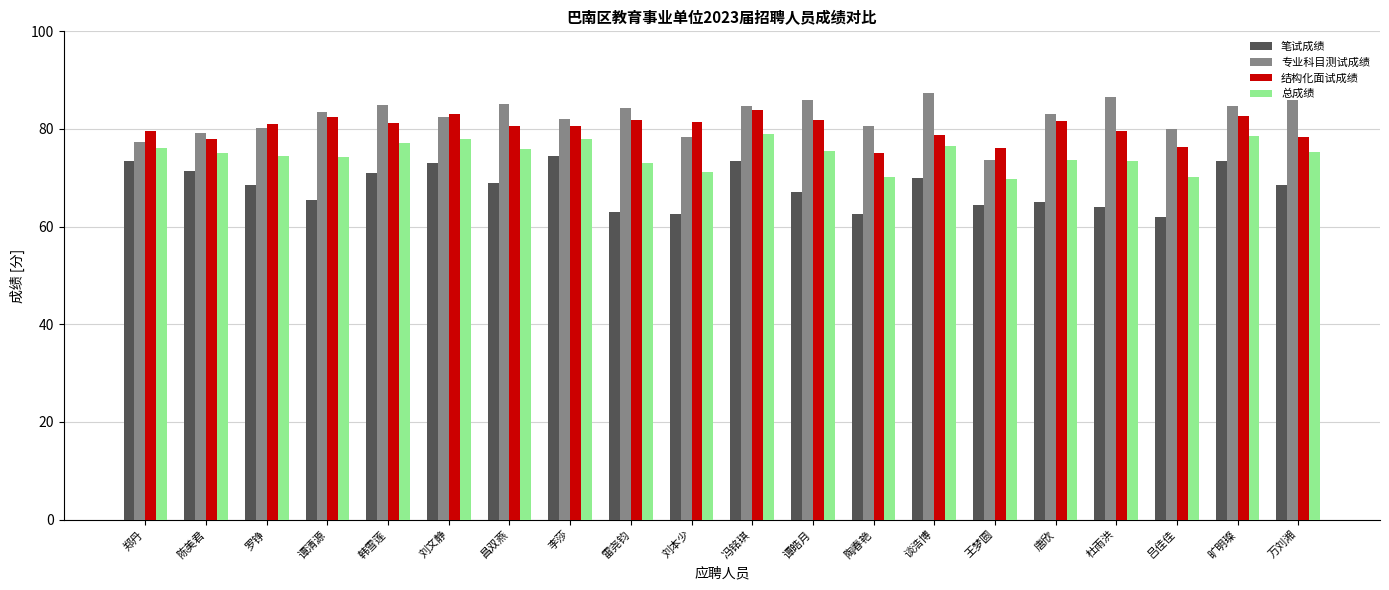

What is the difference between the 笔试成绩 values at 韩雪莲 and 旷明璨?

2.5